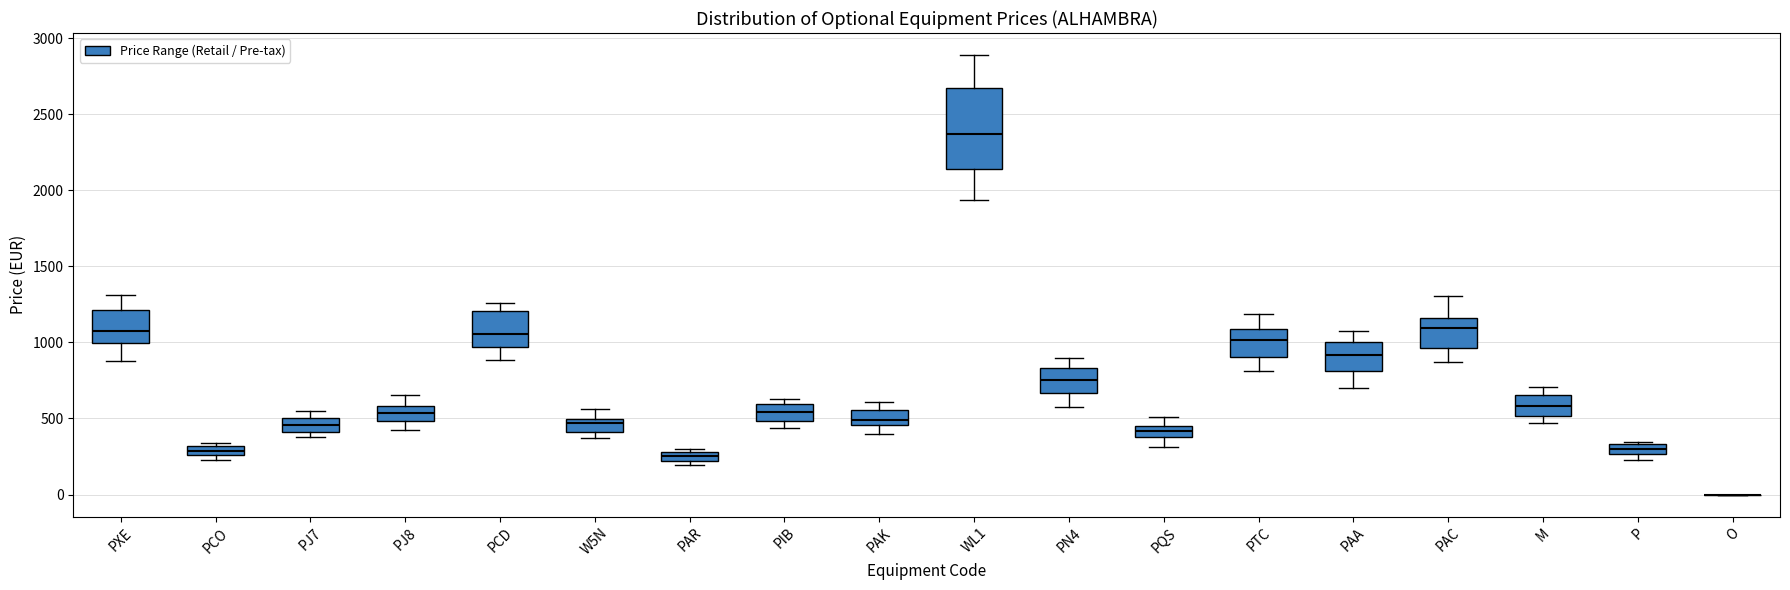

Which box is the tallest, from its lower edge to its upper edge?

WL1